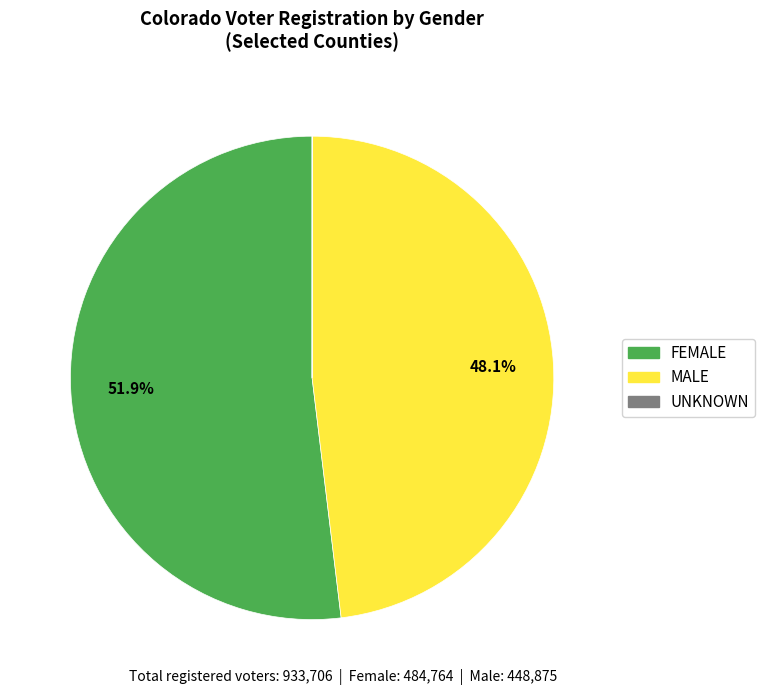

What is the majority slice?

FEMALE